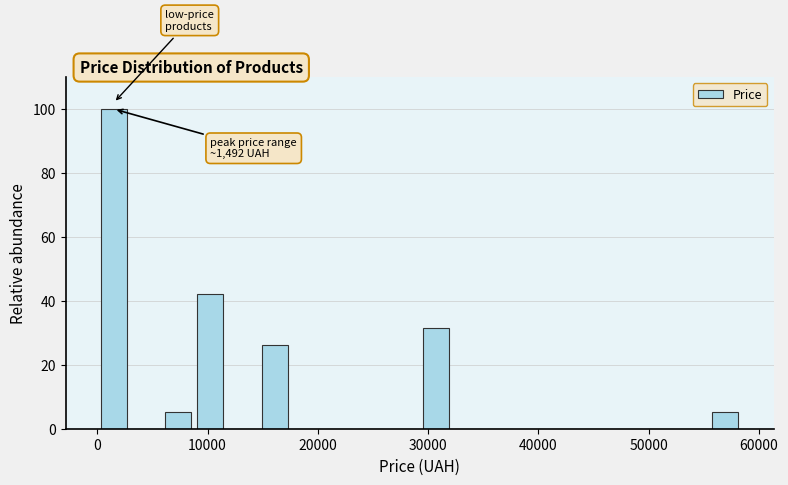

Read against the x-axis, roughly where is the centre of the tallest bar?

1000